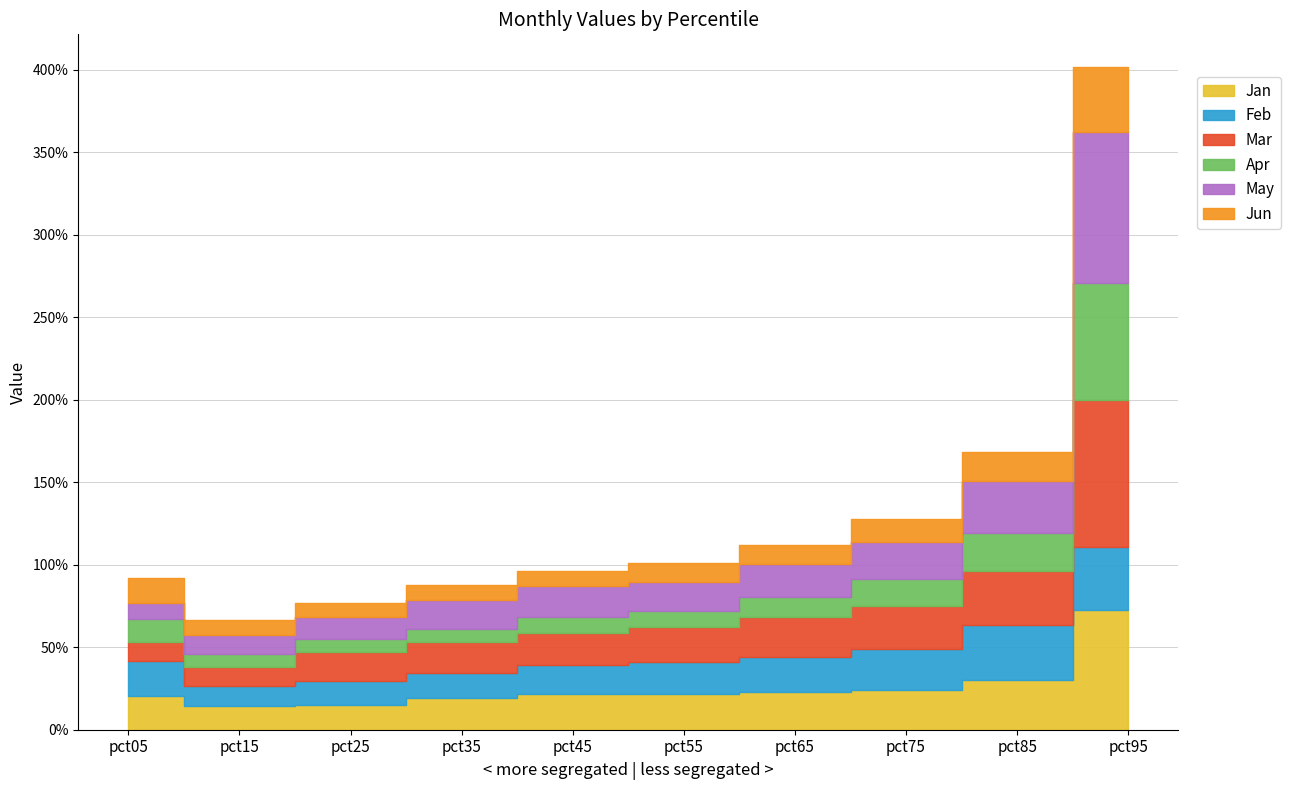

At how many categories does at least one series exceed 0?

10